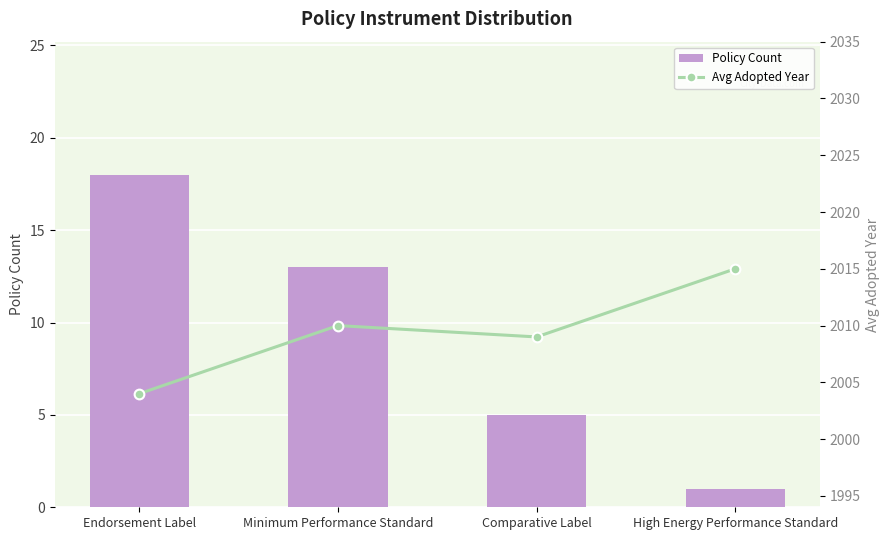

Reading left to right, transcribe all the data shown in this chart.

Policy Count: 18	13	5	1
Avg Adopted Year: 2004	2010	2009	2015